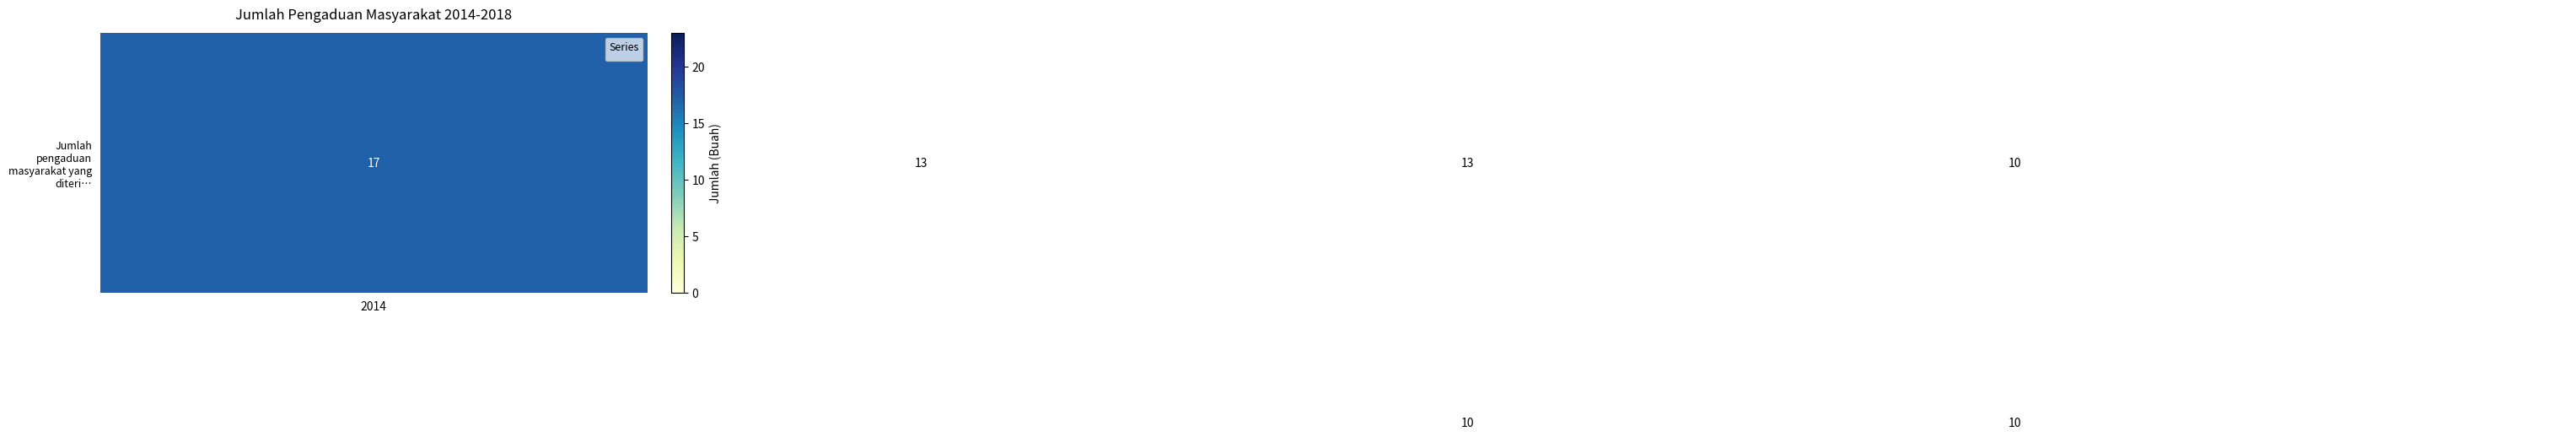

What is the greatest value displayed?

23